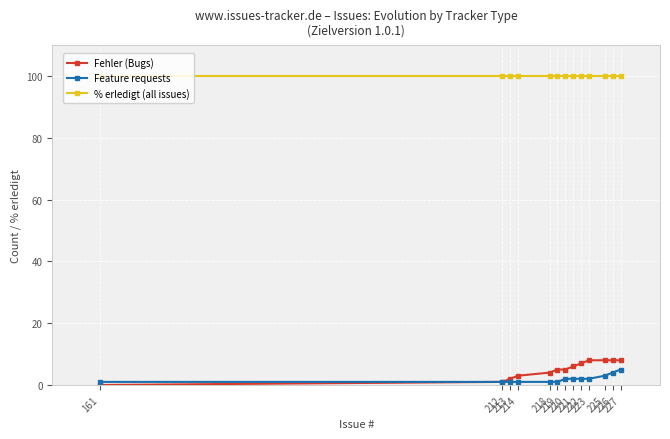

Rank the series by their maximum value, from lowest to highest.

Feature requests, Fehler (Bugs), % erledigt (all issues)